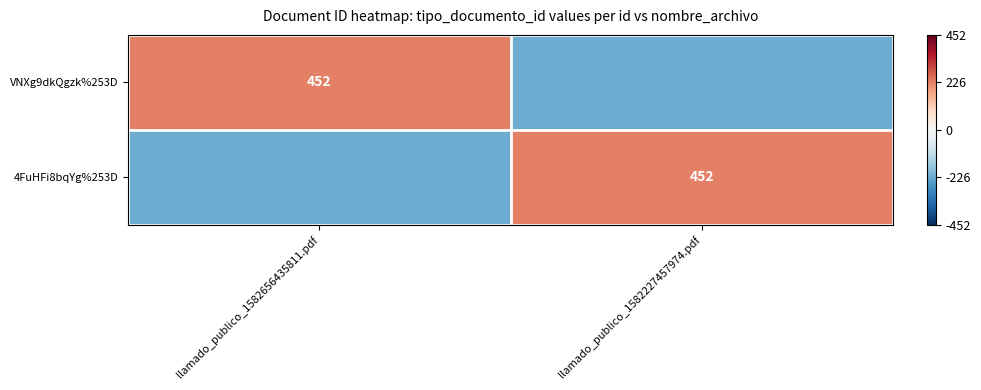

Which has a higher value, llamado_publico_1582227457974.pdf or llamado_publico_1582656435811.pdf?

llamado_publico_1582656435811.pdf